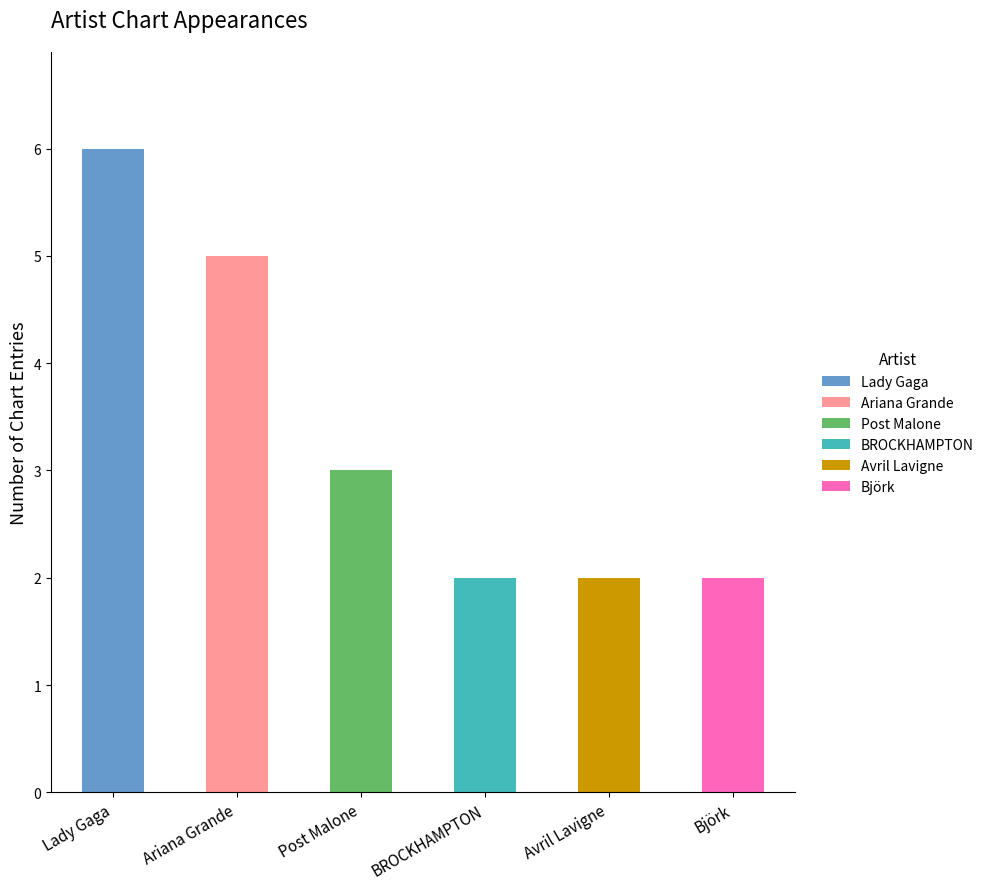

What is the maximum value for Lady Gaga?

6